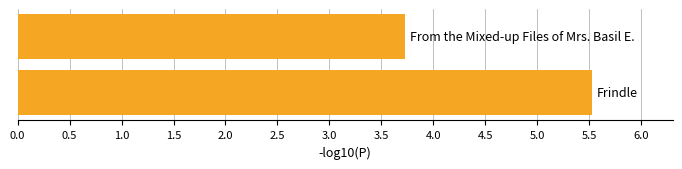

How many values are between 3 and 5?

1